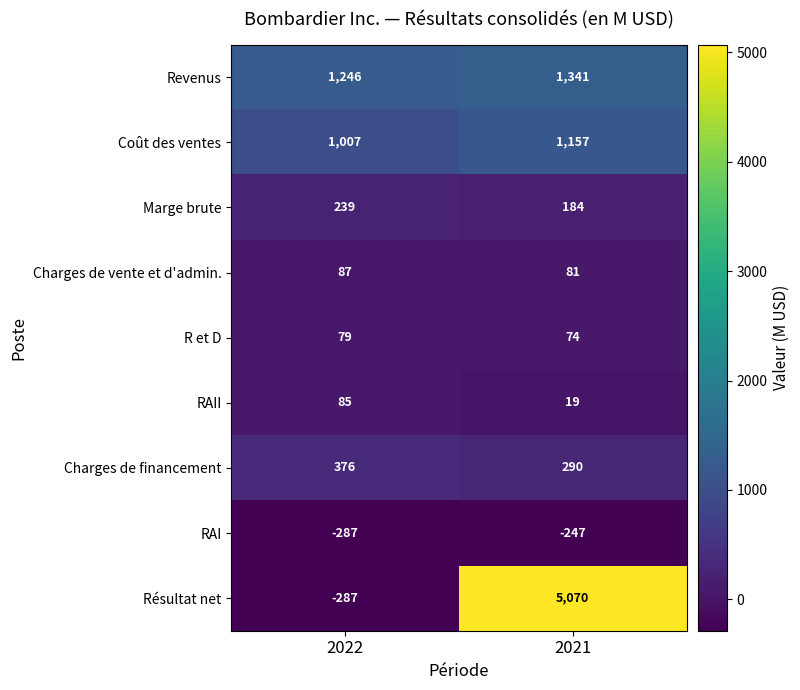

Count the number of categories in the chart.

2